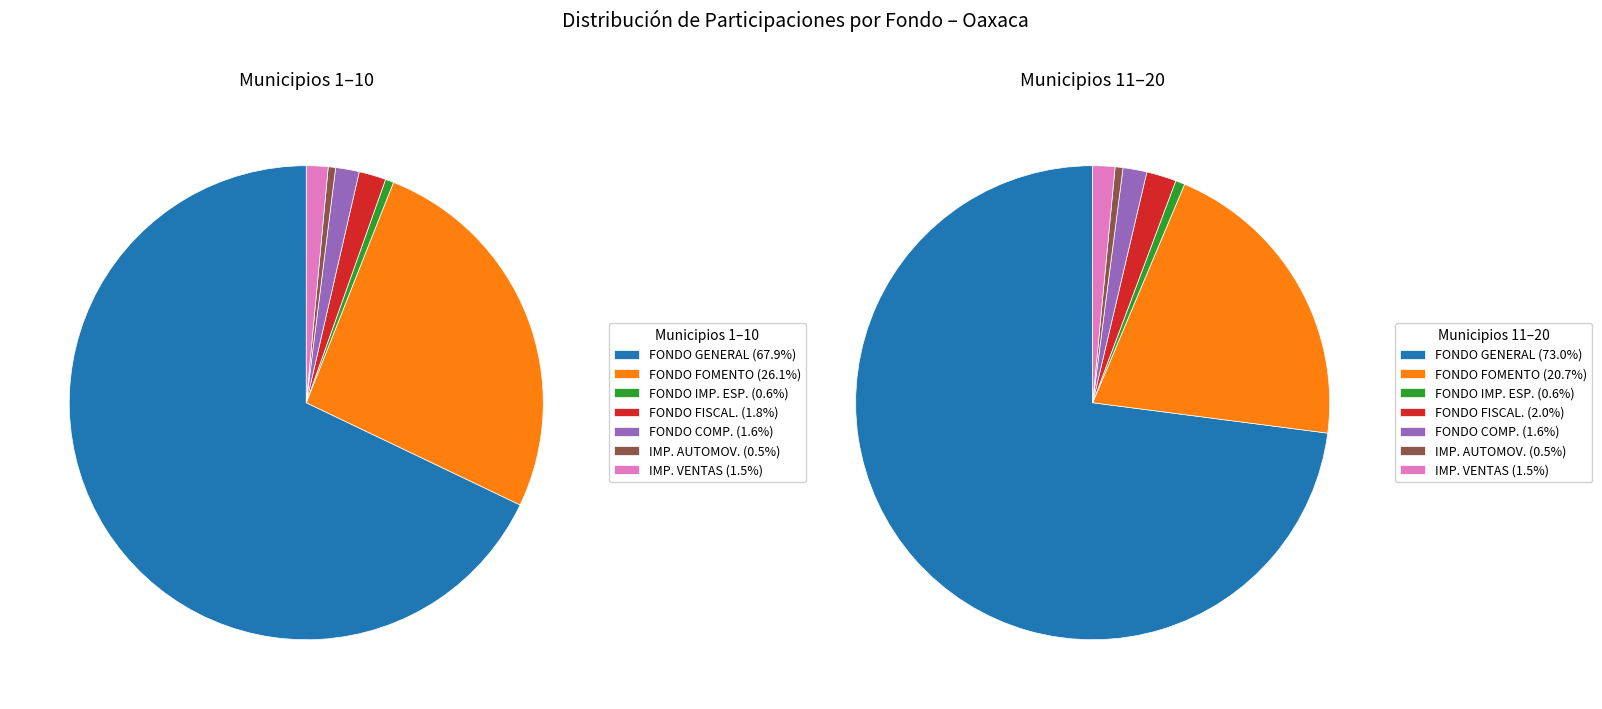

Which category has the smallest portion of the pie?

IMPUESTO SOBRE AUTOMOVILES NUEVOS